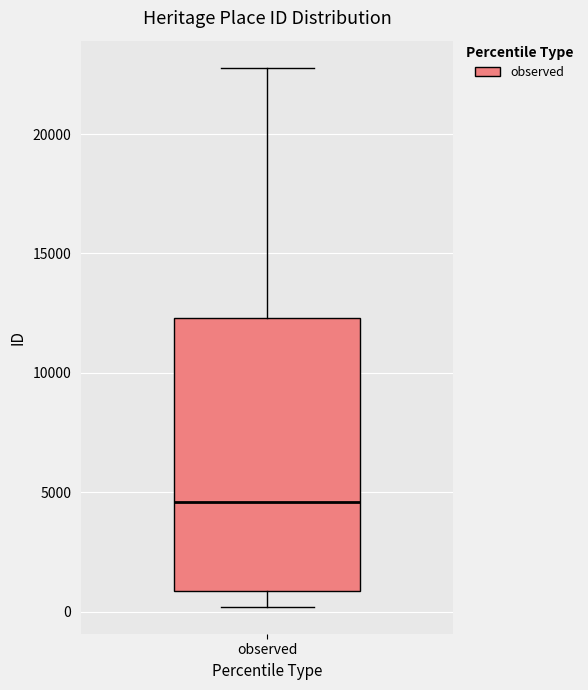

Where does the upper whisker of the box for observed end on the y-axis? The values are not printed on the chart, so give them approximately, as read against the axis.

23000